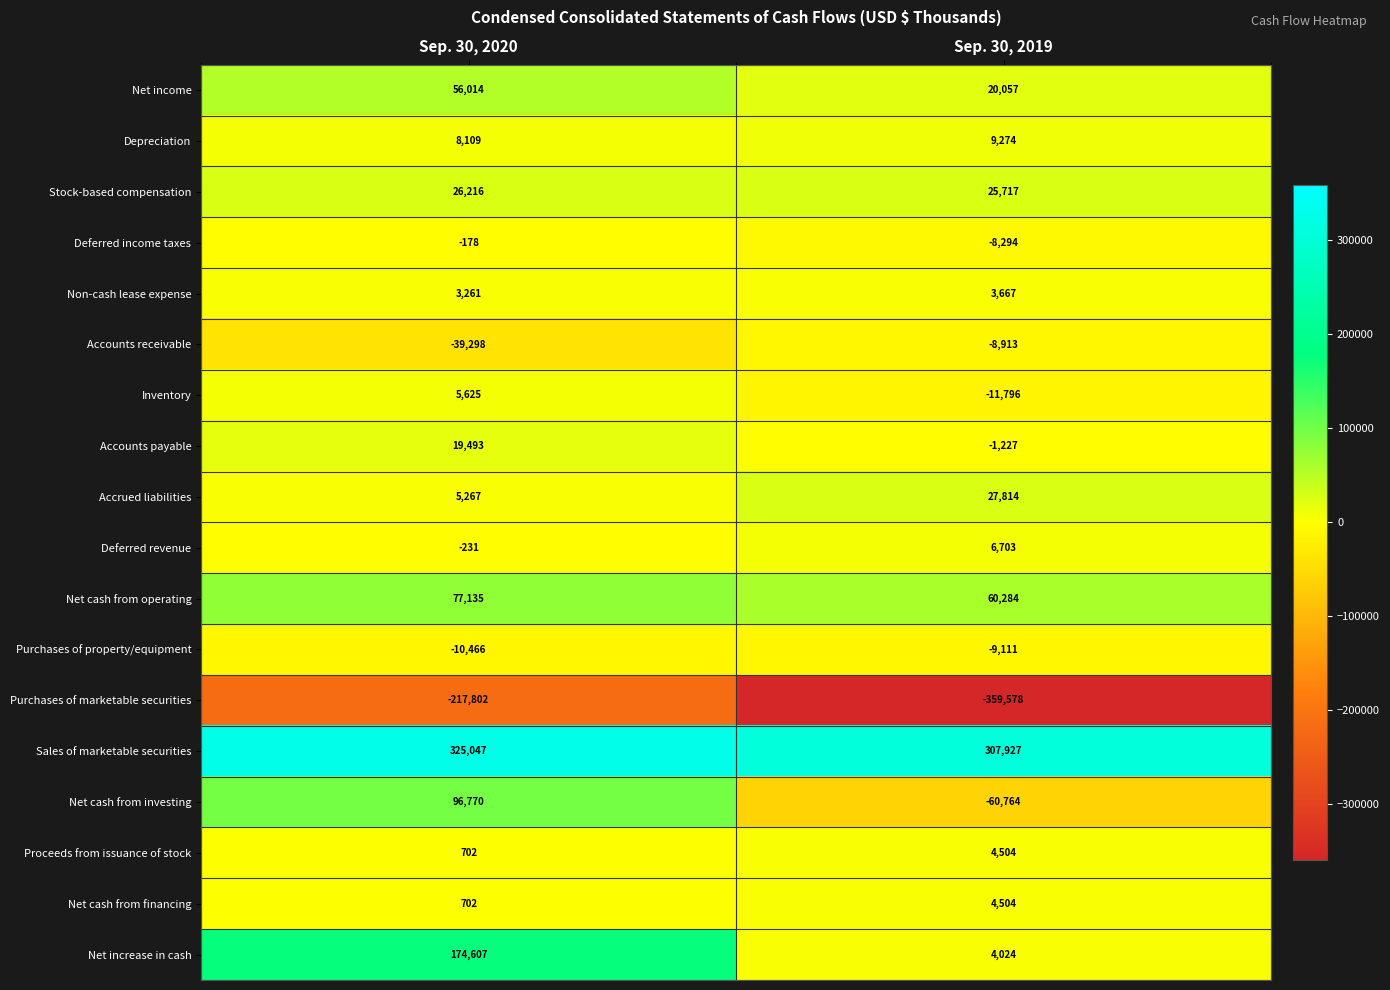

List the labels in order of Accrued liabilities value, largest first.

Sep. 30, 2019, Sep. 30, 2020